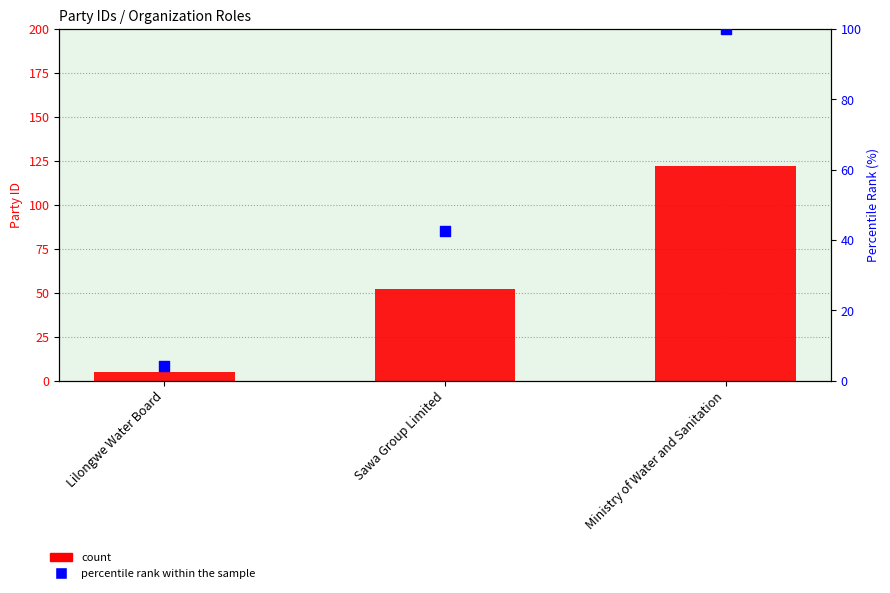

What is the total value across all series at Lilongwe Water Board?

9.1